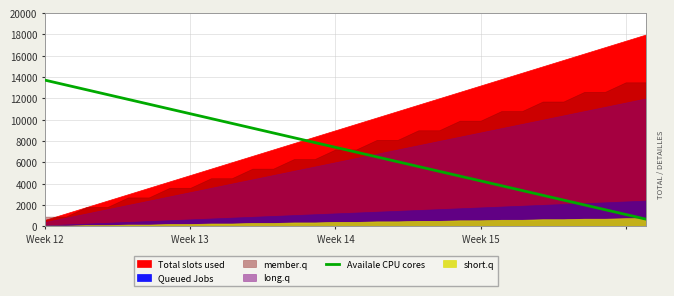

What is the minimum value for Availale CPU cores?

650